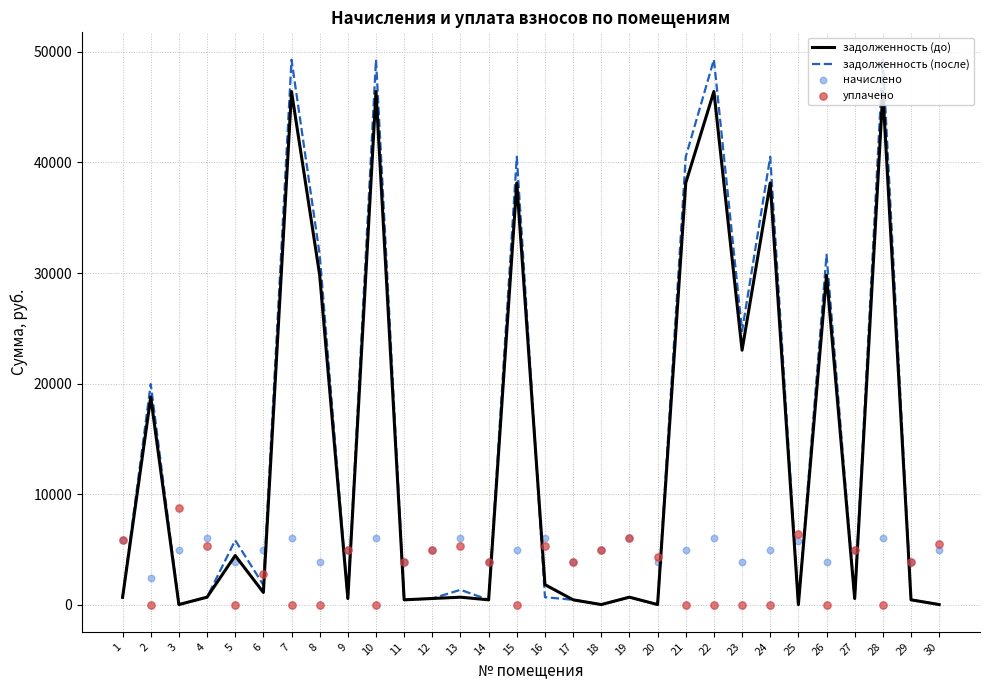

Which series reaches the minimum Y coordinate?

задолженность (до)